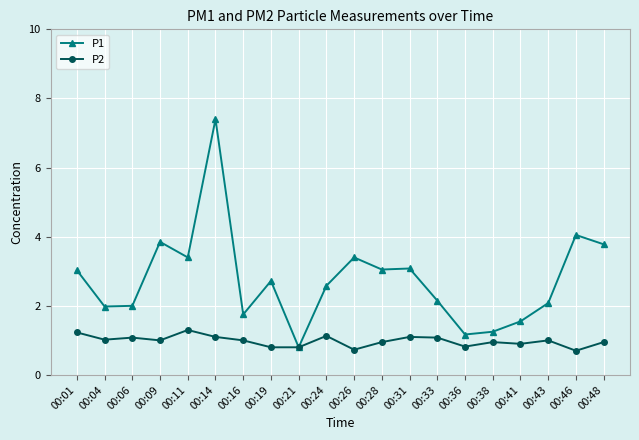

At which category is the sum across all series the highest?

00:14